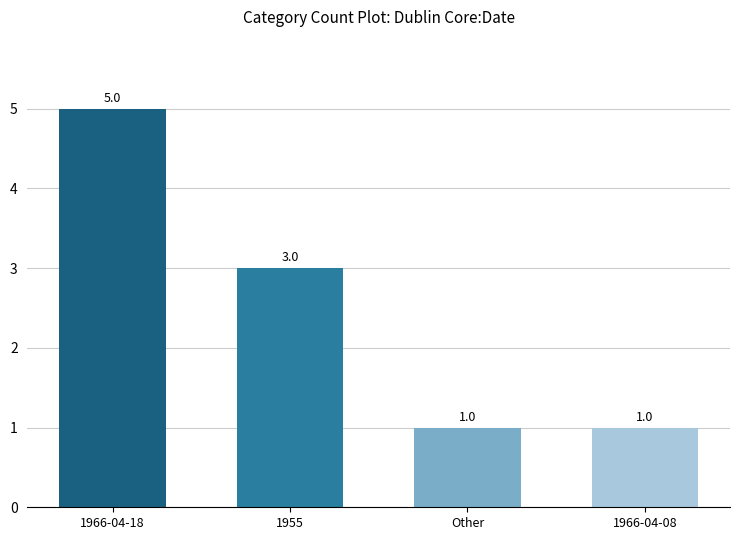

What is the difference between the maximum and minimum values?

4